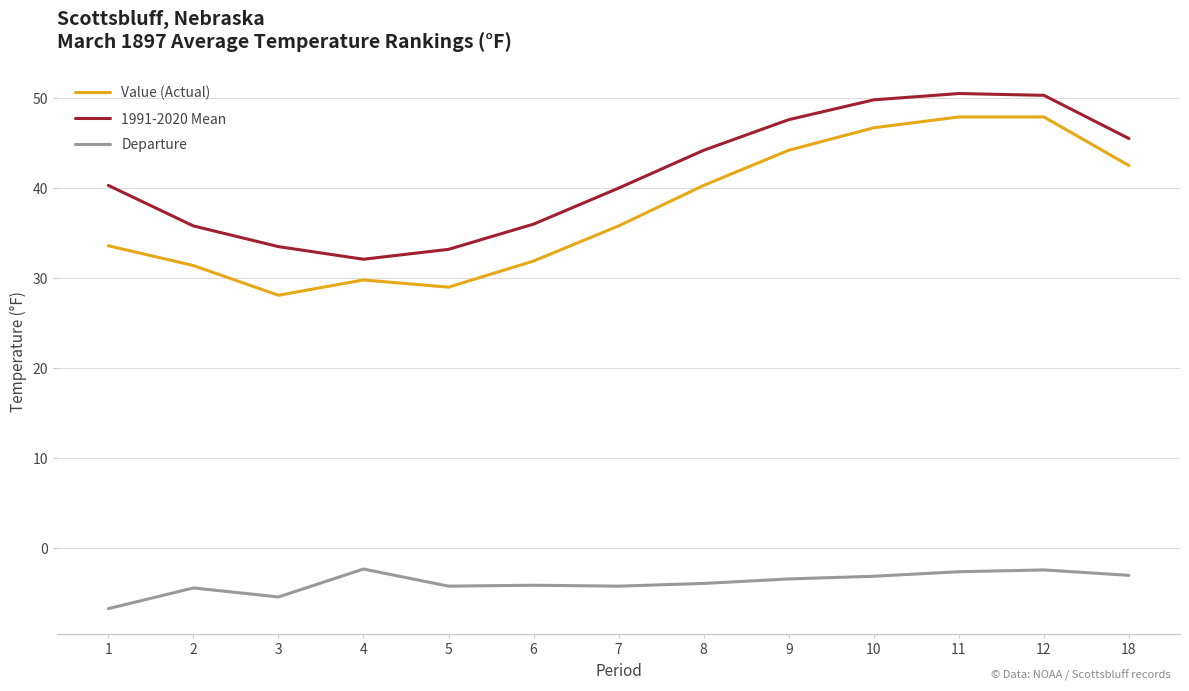

What is the highest value of the 1991-2020 Mean series?

50.5